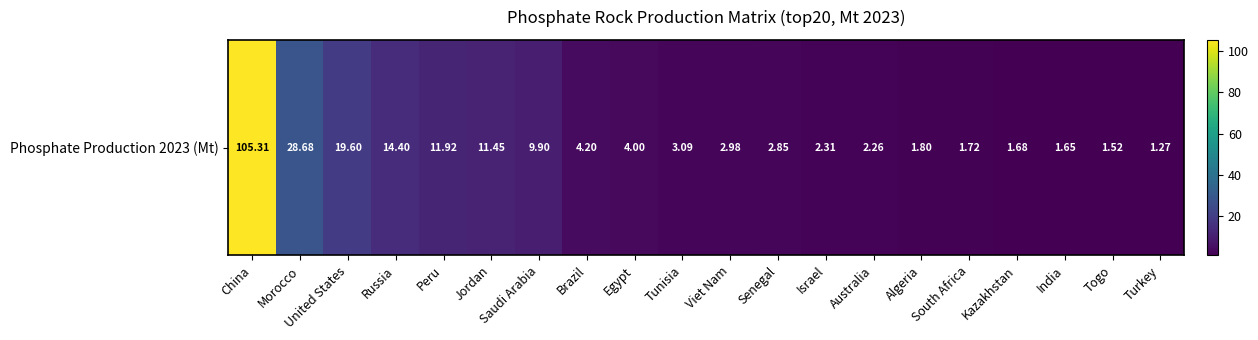

What is the sum of all values?

232.6